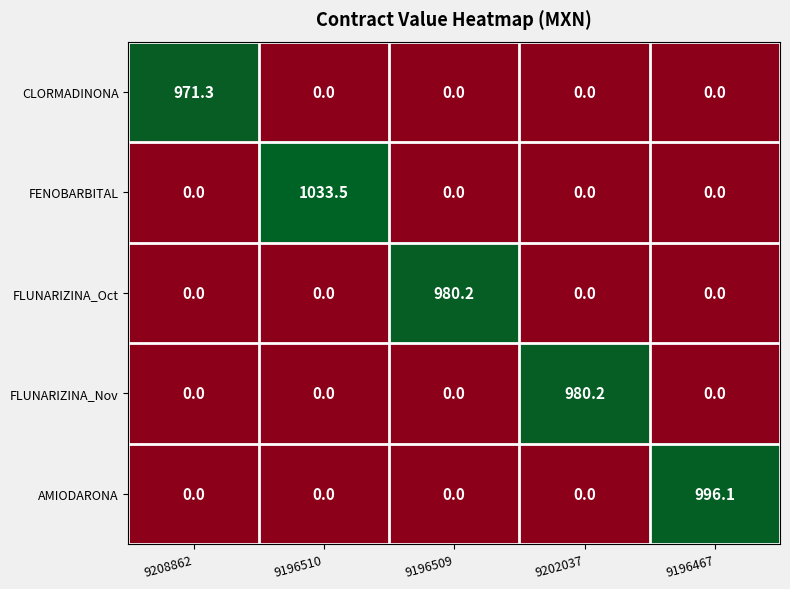

Which series has the widest spread of values?

FENOBARBITAL